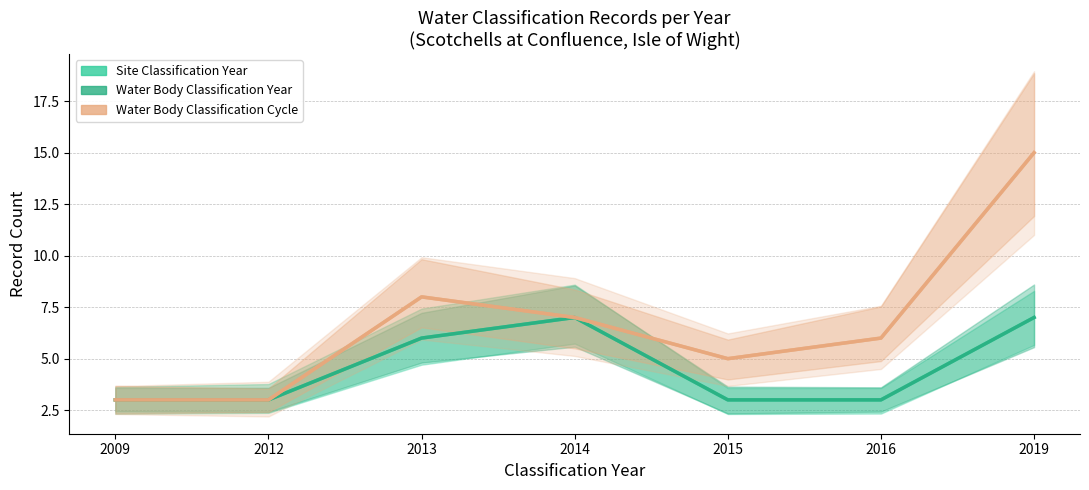

Where does the Water Body Classification Cycle series first go above 6?

2013